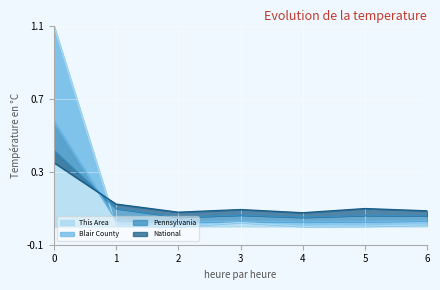

Count the number of categories in the chart.

7